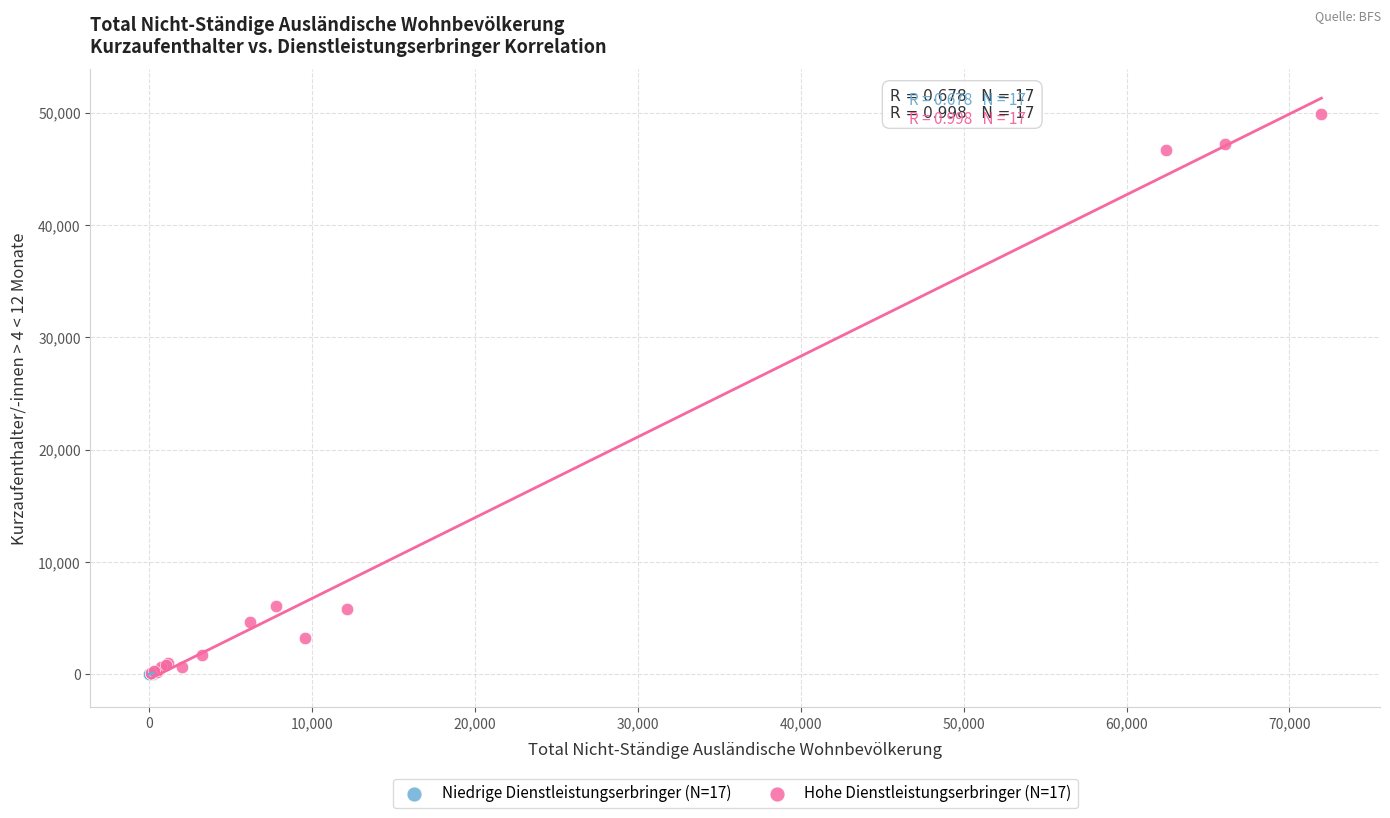

Which series has the largest Y range (max minus min)?

Hohe Dienstleistungserbringer (N=17)